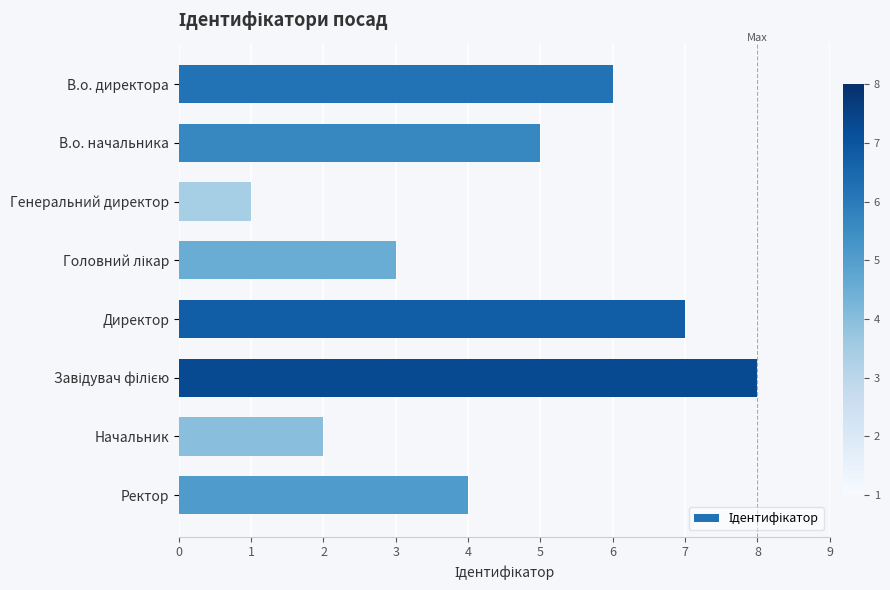

What is the smallest value displayed?

1